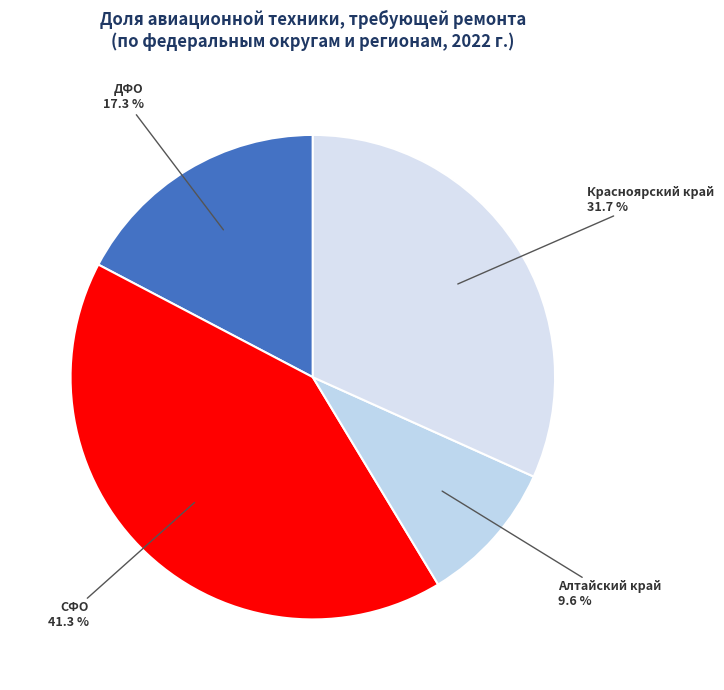

Rank the categories by value from highest to lowest.

СФО, Красноярский край, ДФО, Алтайский край